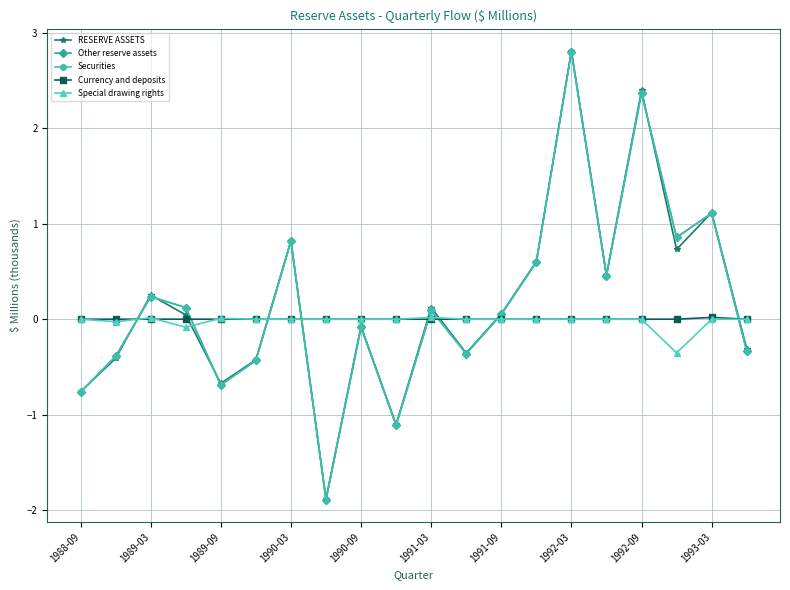

Does the chart have visible grid lines?

Yes